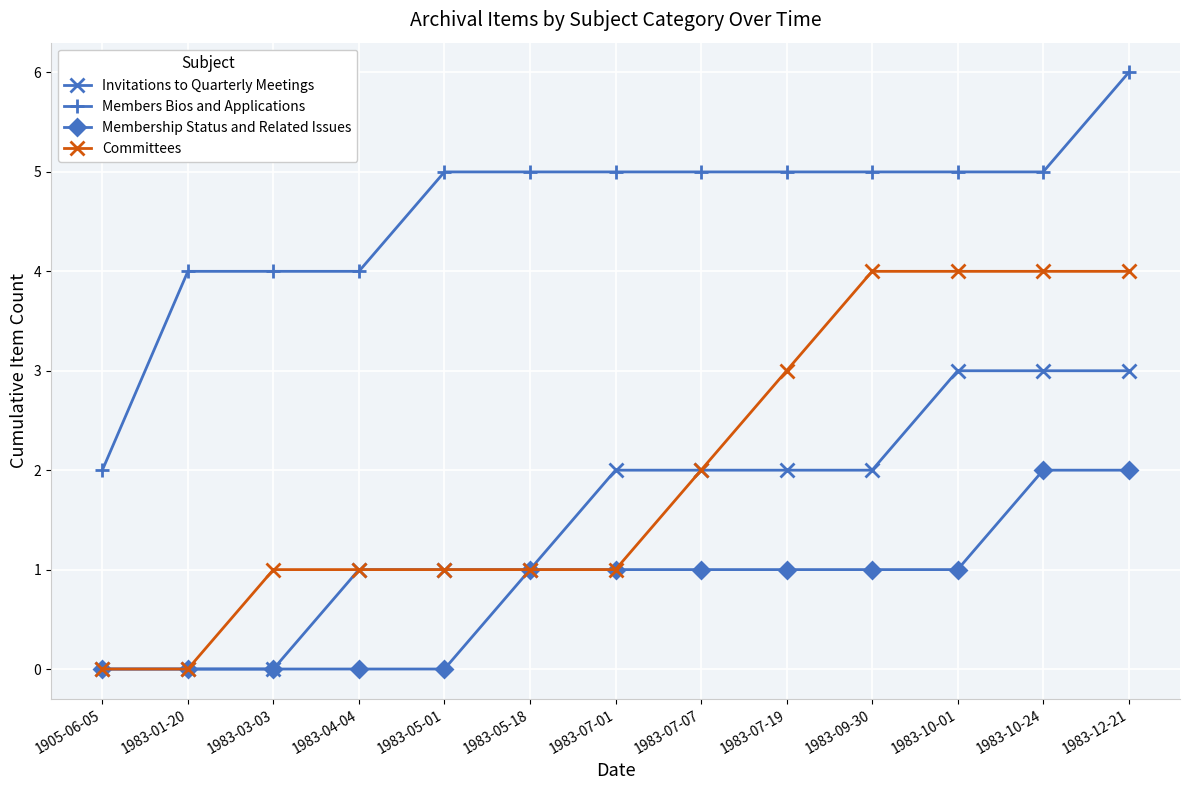

What is the highest value of the Committees series?

4